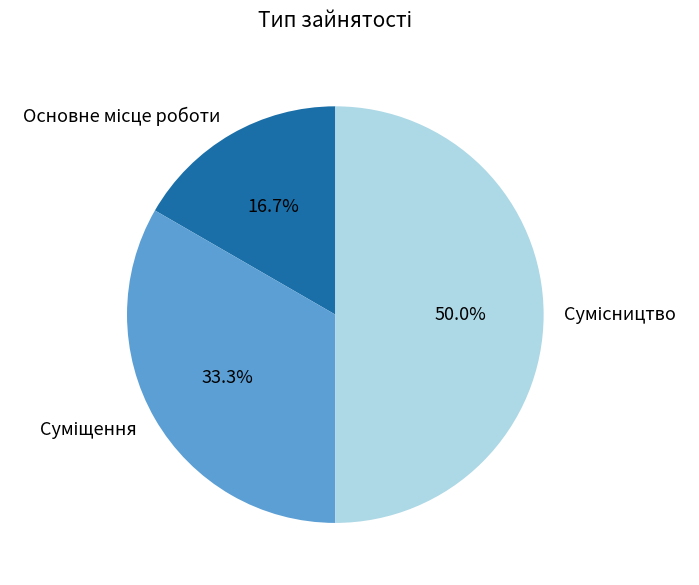

To the nearest percent, what portion does Сумісництво represent?

50%